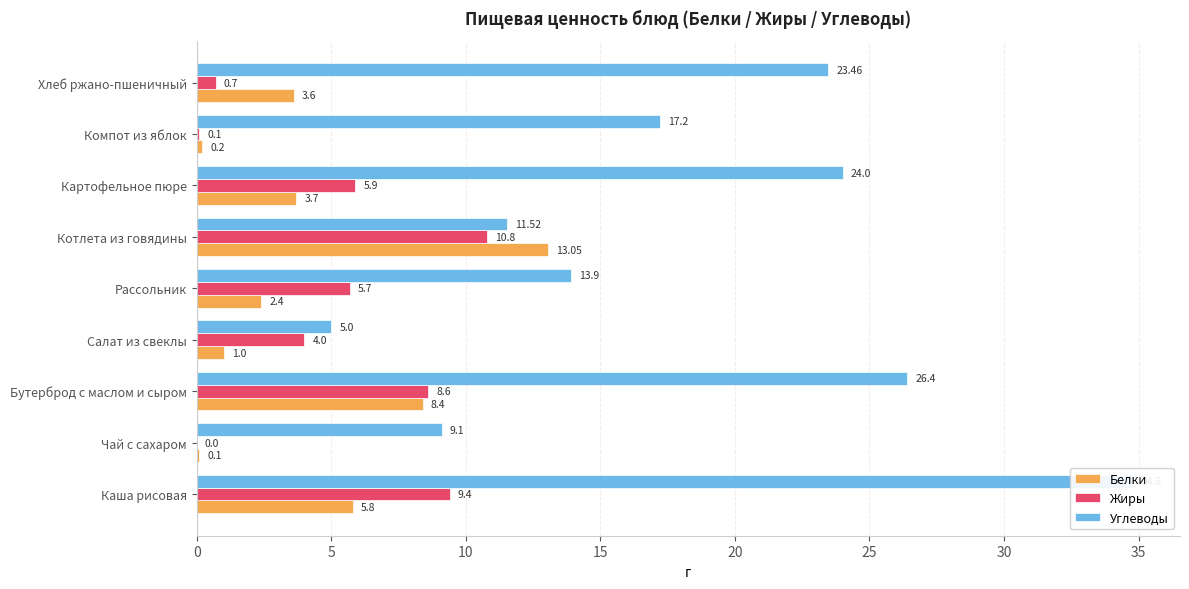

What is the average value of the Жиры series?

5.0